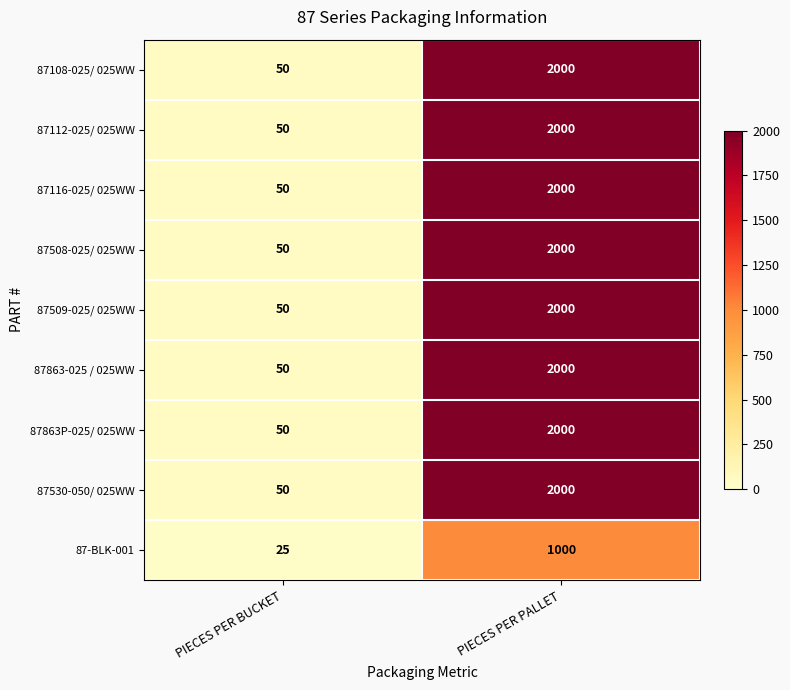

Count the number of categories in the chart.

2